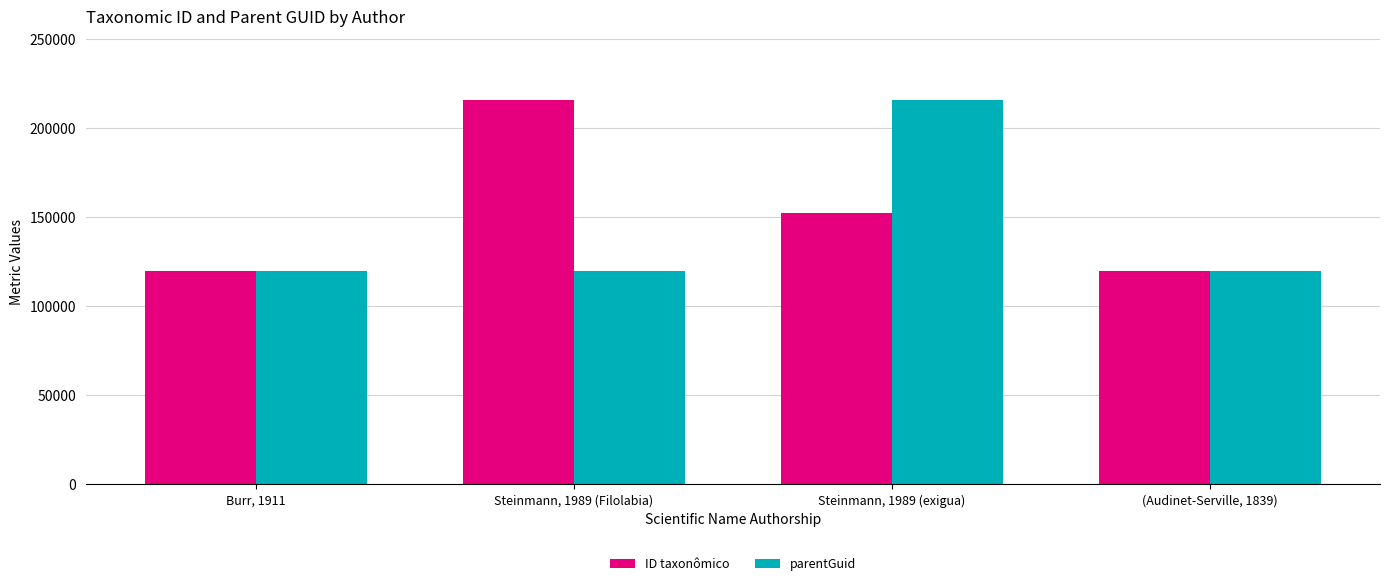

At which category is the sum across all series the highest?

Steinmann, 1989 (exigua)